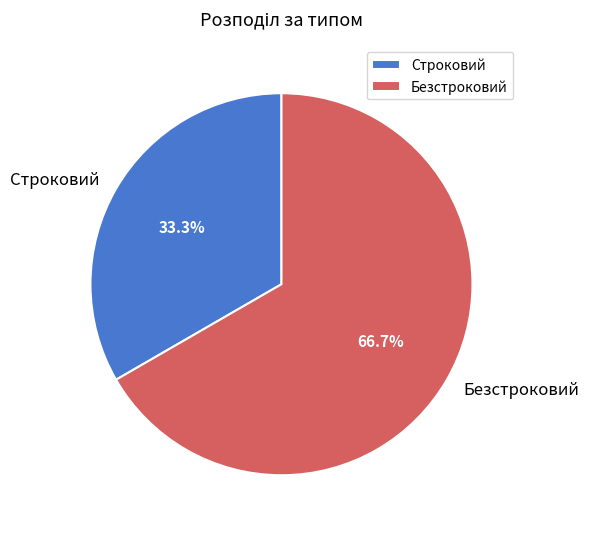

To the nearest percent, what portion does Безстроковий represent?

67%